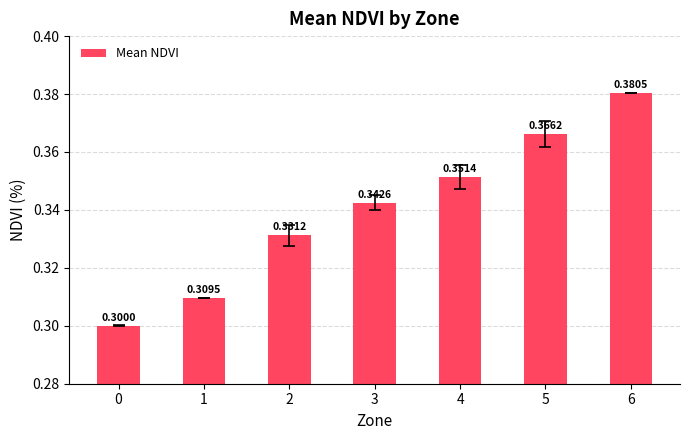

List the labels in order of value, largest first.

6, 5, 4, 3, 2, 1, 0